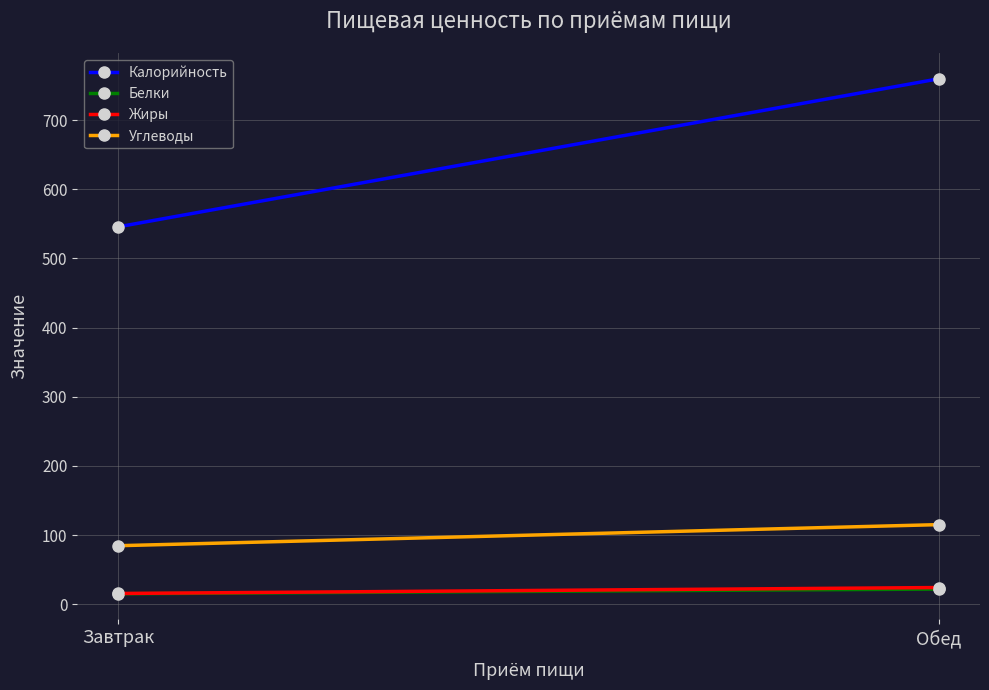

Is the value of Жиры at Завтрак greater than the value of Белки at Обед?

No